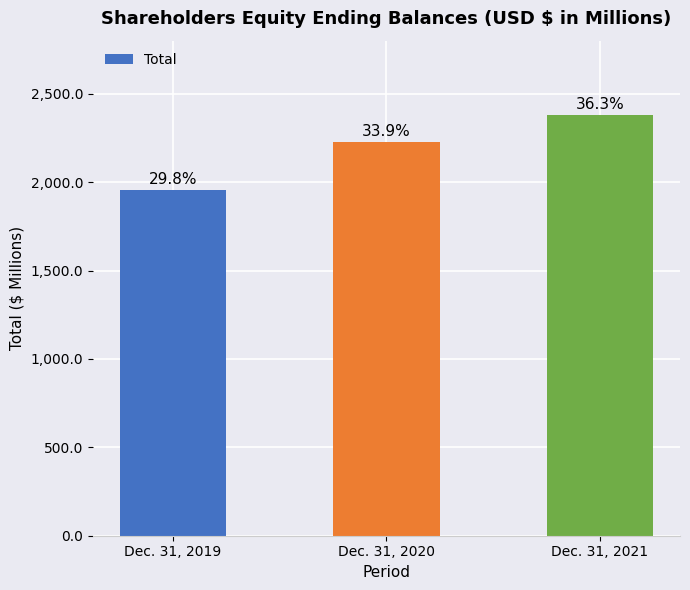

Does the chart contain any negative values?

No